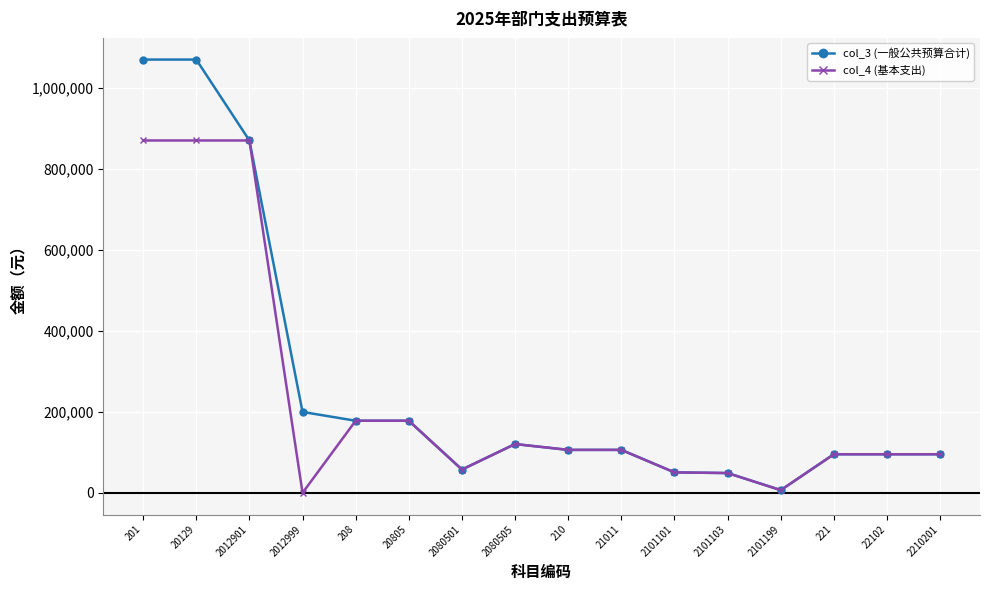

Rank the series by their average value, from lowest to highest.

col_4 (基本支出), col_3 (一般公共预算合计)